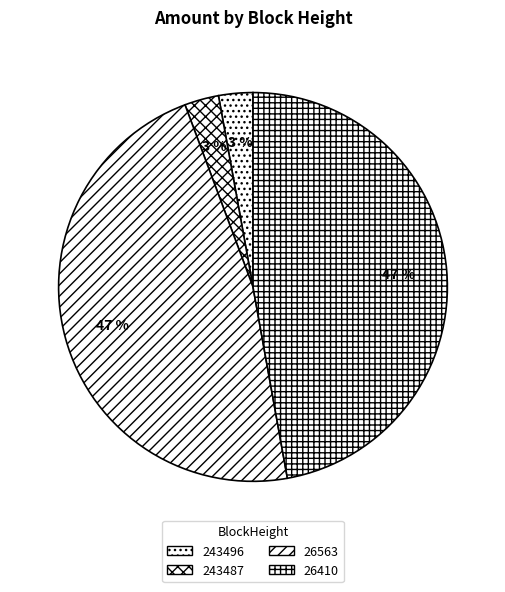

To the nearest percent, what is the combined percentage of 26563 and 26410?

94%